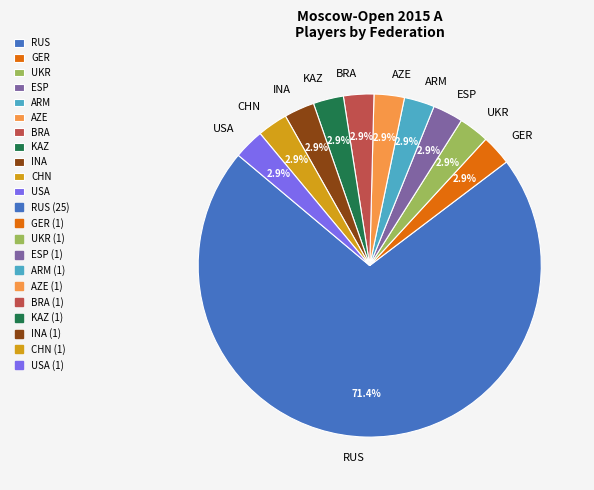

Between RUS and ARM, which is larger?

RUS